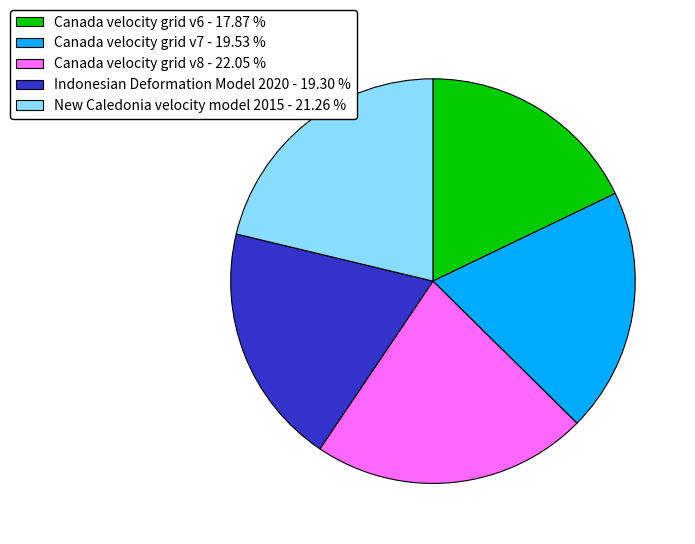

True or false: Canada velocity grid v7 accounts for 20% of the total.

True